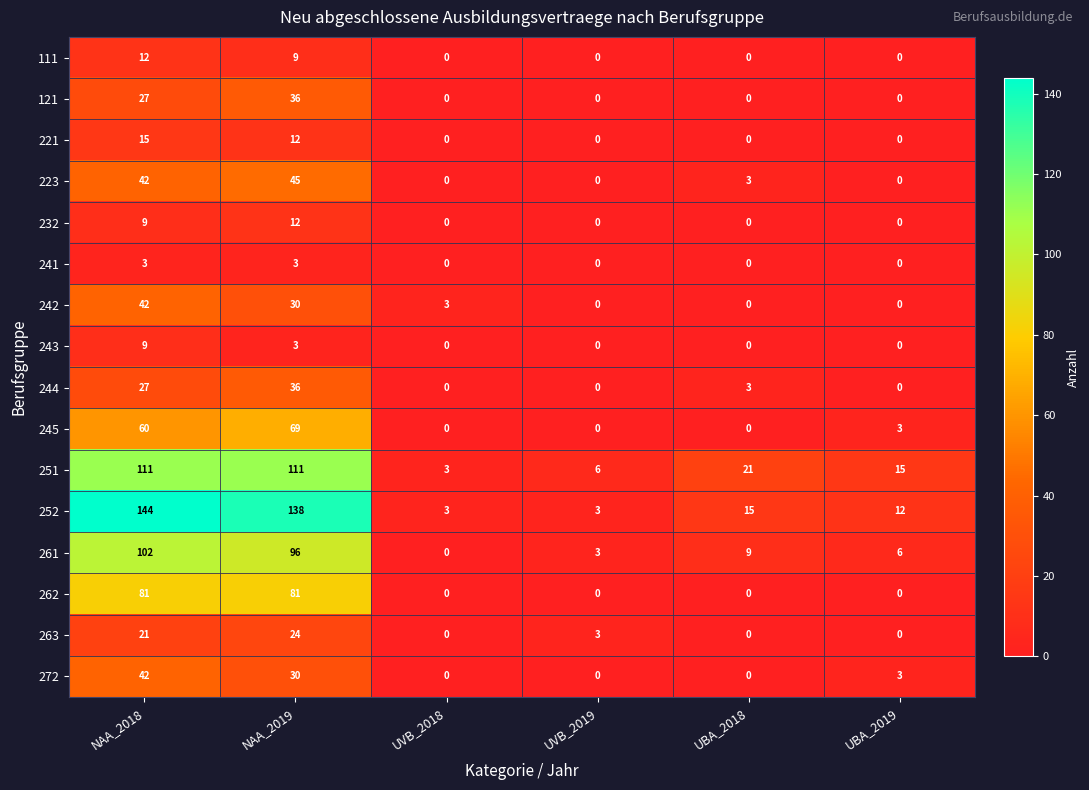

Which series has the widest spread of values?

252